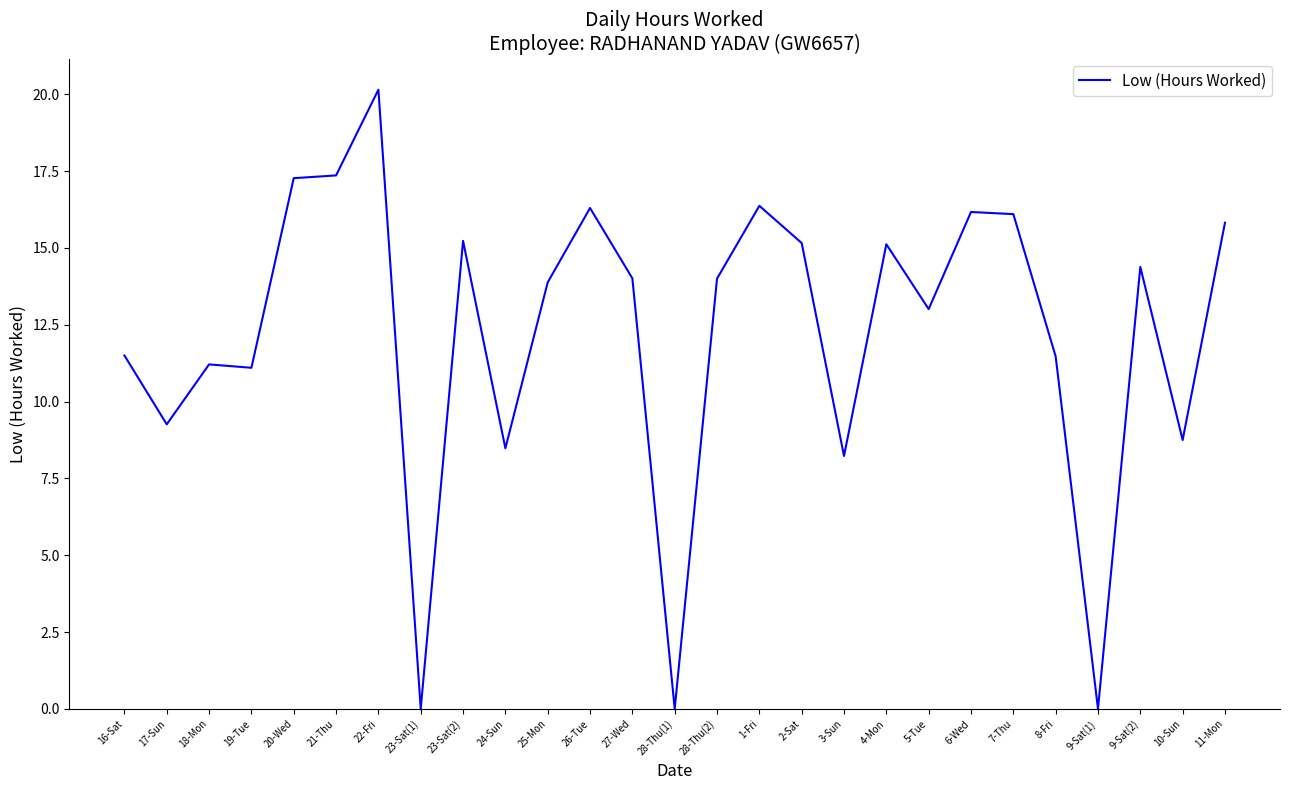

At which category does the chart reach its peak across all series?

22-Fri